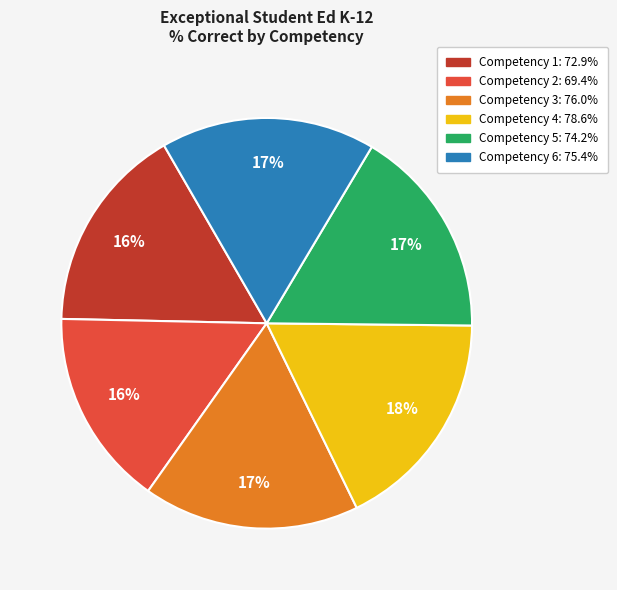

Approximately how many times larger is the value at Competency 5 compared to Competency 4?

0.9